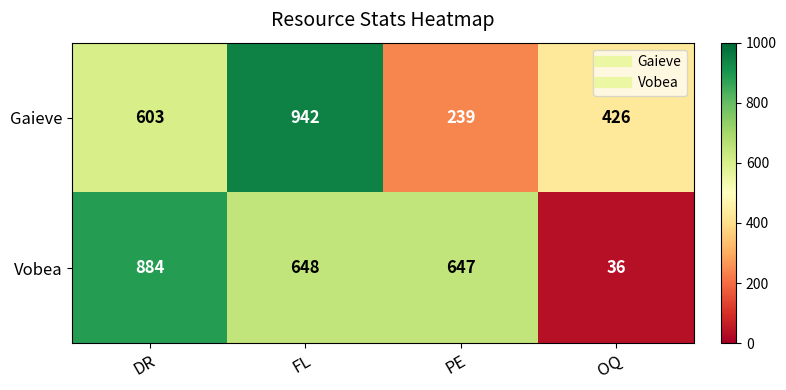

What is the total value across all series at FL?

1590